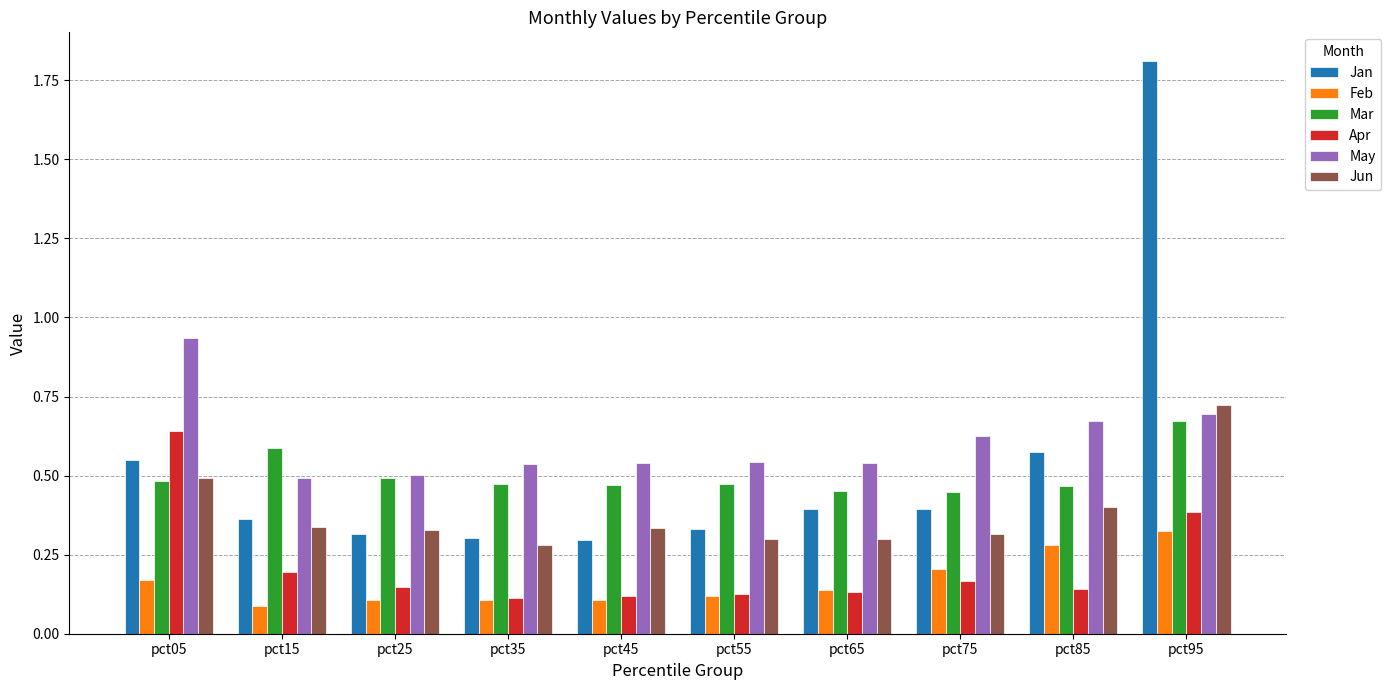

What is the sum of all Apr values?

2.2